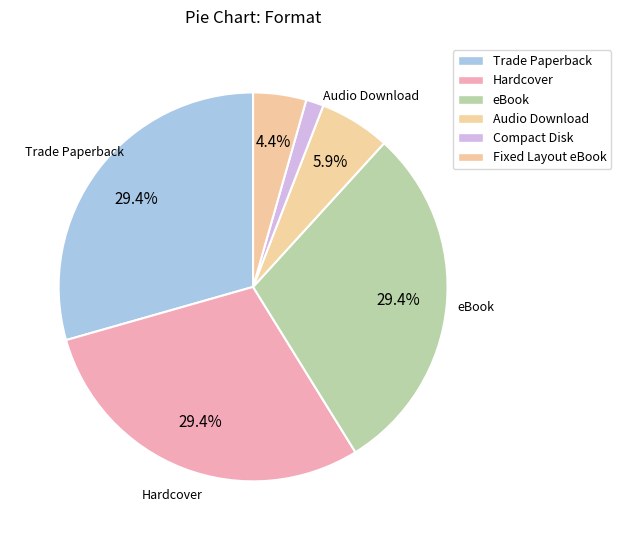

To the nearest percent, what is the difference between the Fixed Layout eBook and Hardcover slice percentages?

25%